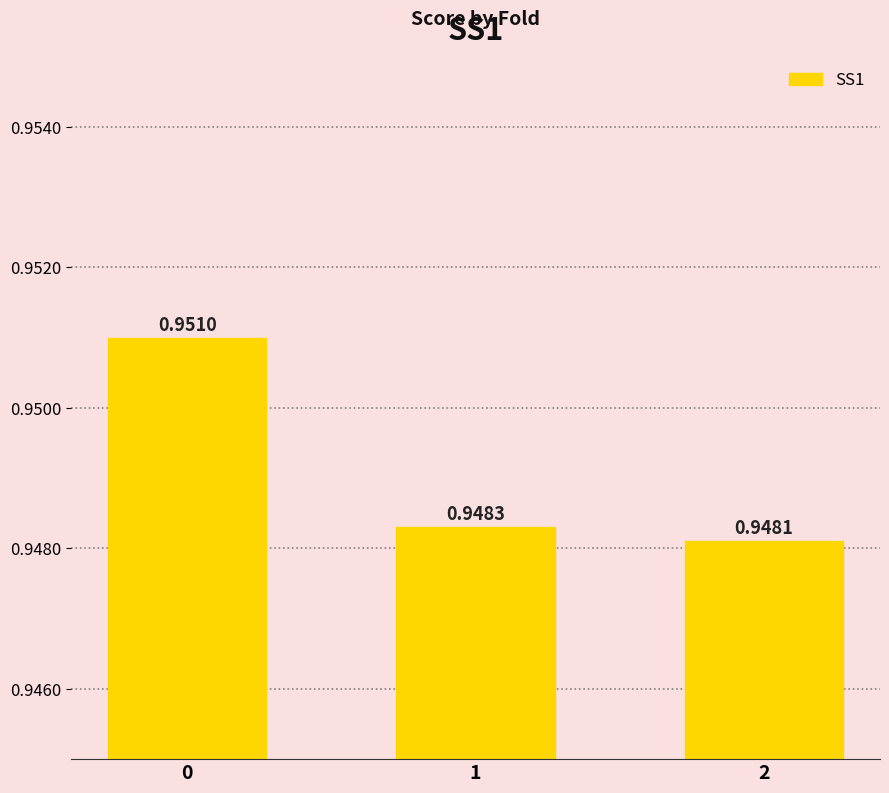

What is the sum of the values at 1 and 2?

1.9